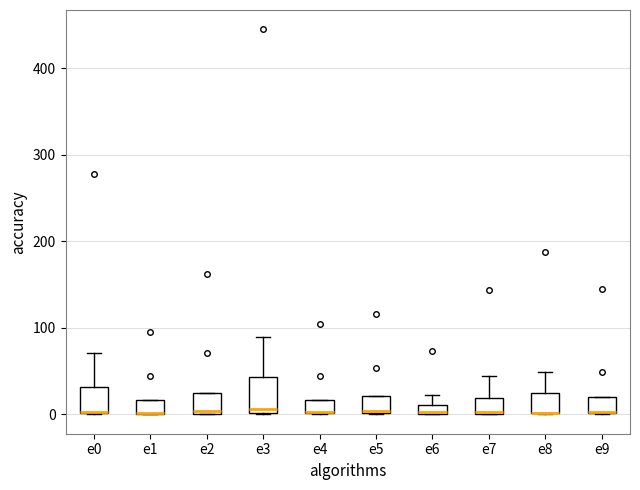

Which box is the tallest, from its lower edge to its upper edge?

e3